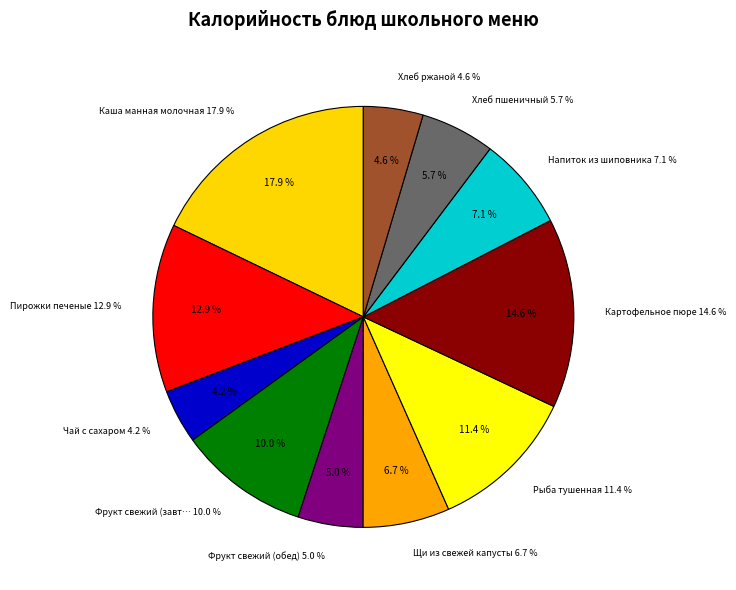

To the nearest percent, what percentage of the pie is Фрукт свежий (обед)?

5%